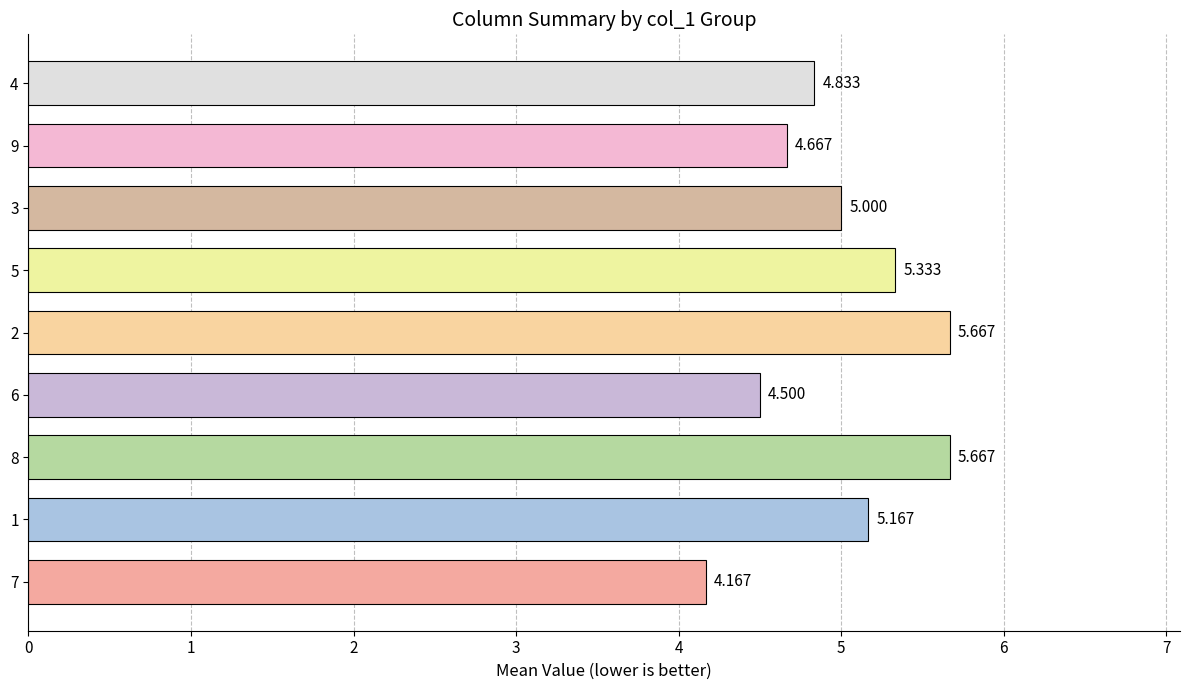

How many data points does each series have?

9